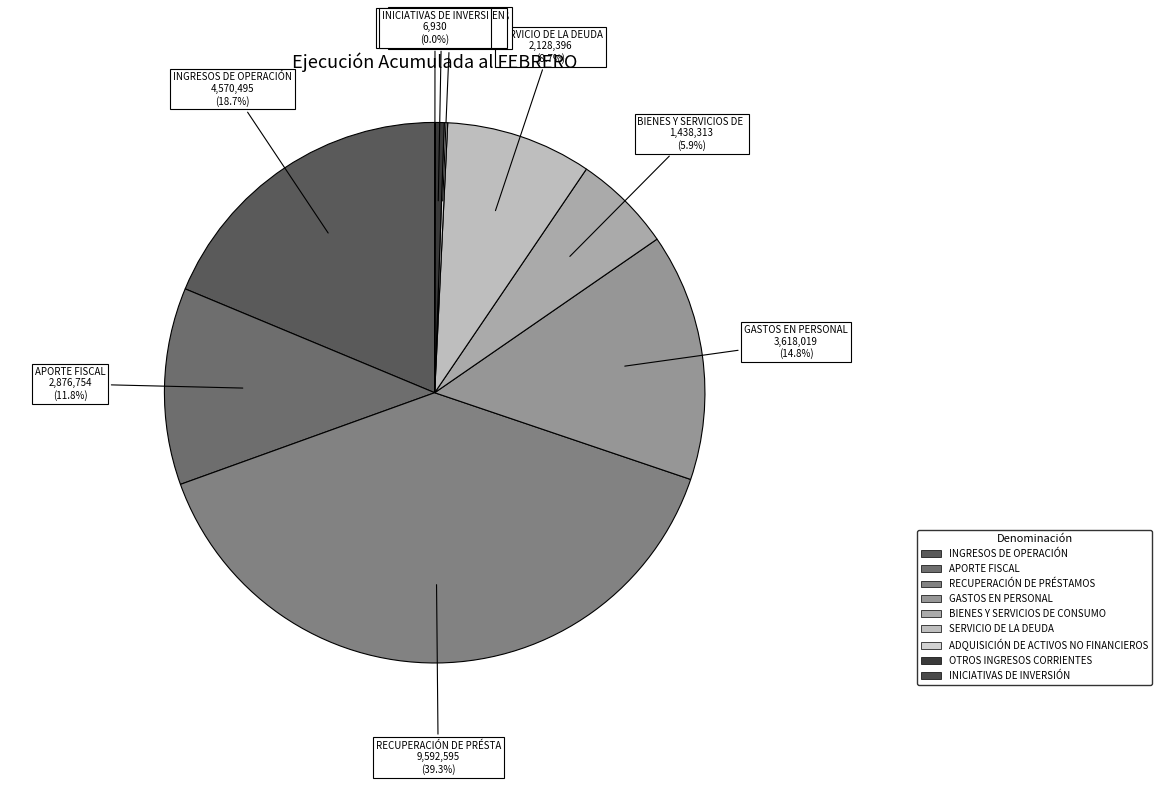

Count the number of slices in the pie.

9